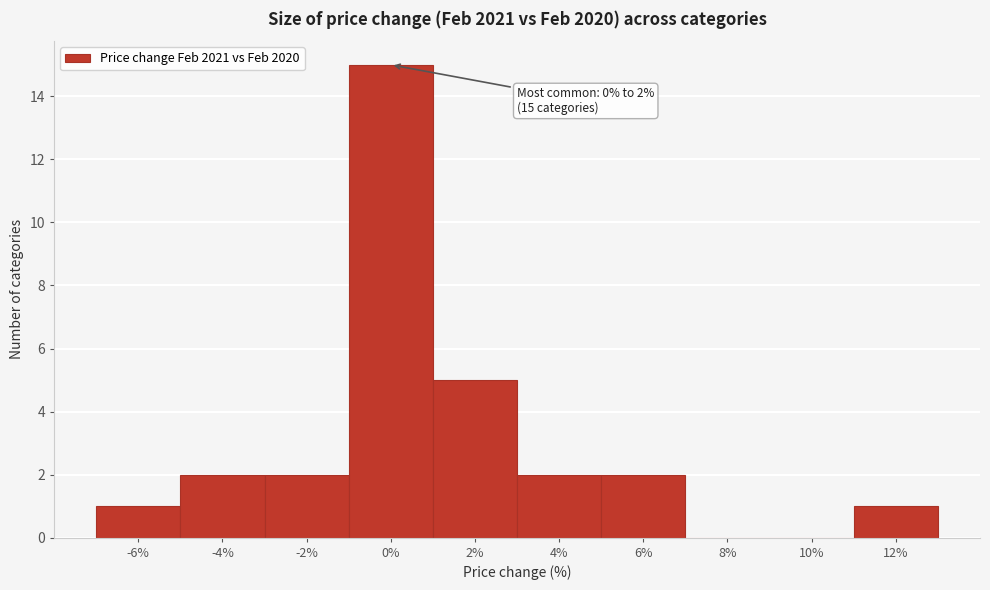

Reading right to left, what are all the values shown in this chart?

12%=1	10%=0	8%=0	6%=2	4%=2	2%=5	0%=15	-2%=2	-4%=2	-6%=1